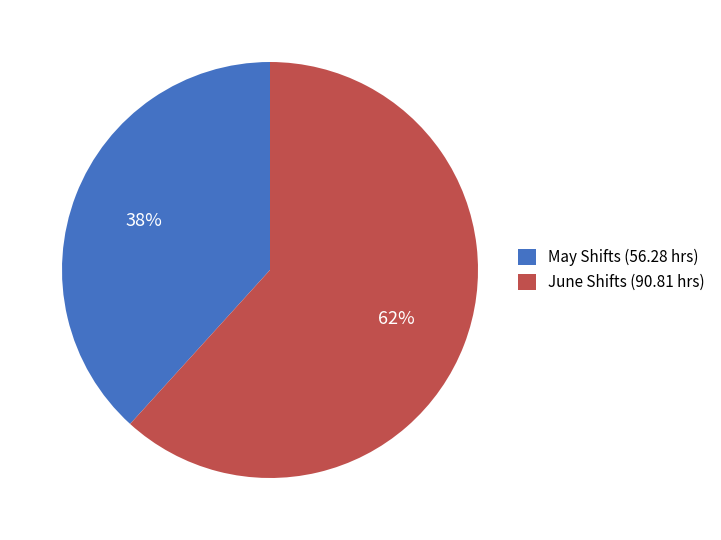

Count the number of slices in the pie.

2